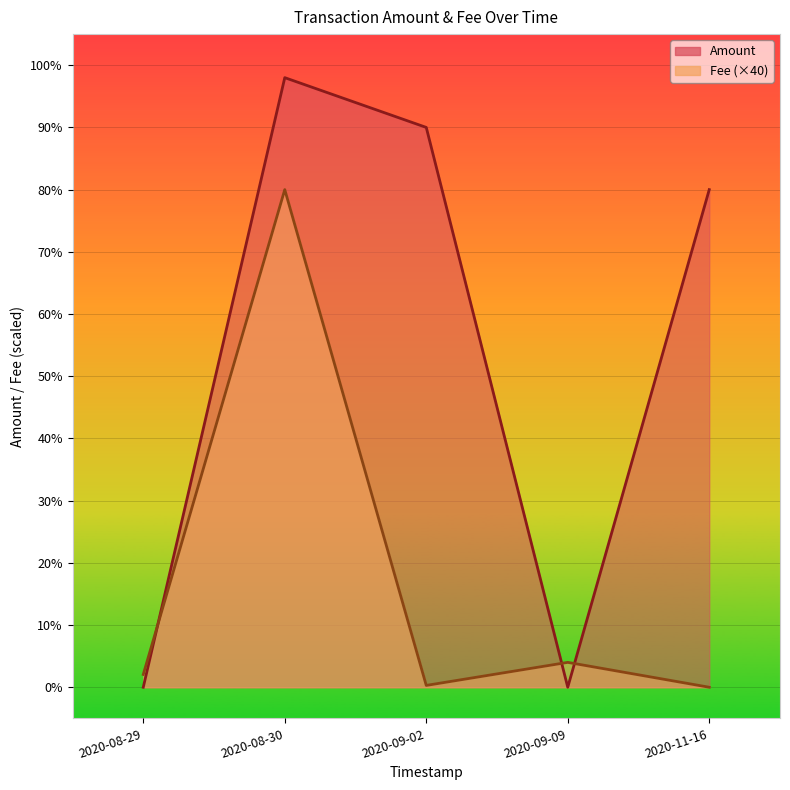

How many lines are shown in the chart?

2